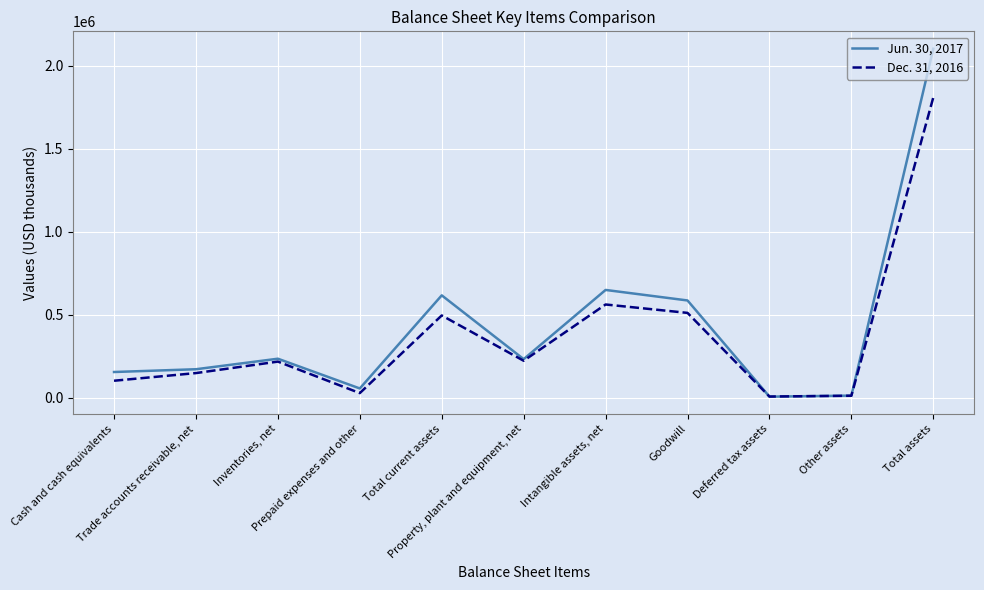

In Jun. 30, 2017, how many points are higher than both neighbors (excluding endpoints)?

3